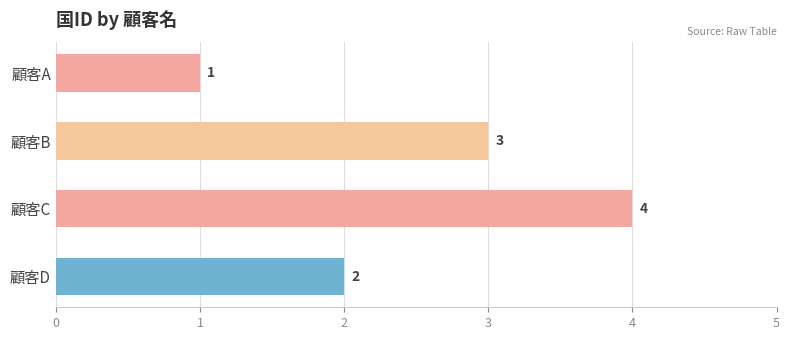

List the labels in order of value, smallest first.

顧客A, 顧客D, 顧客B, 顧客C